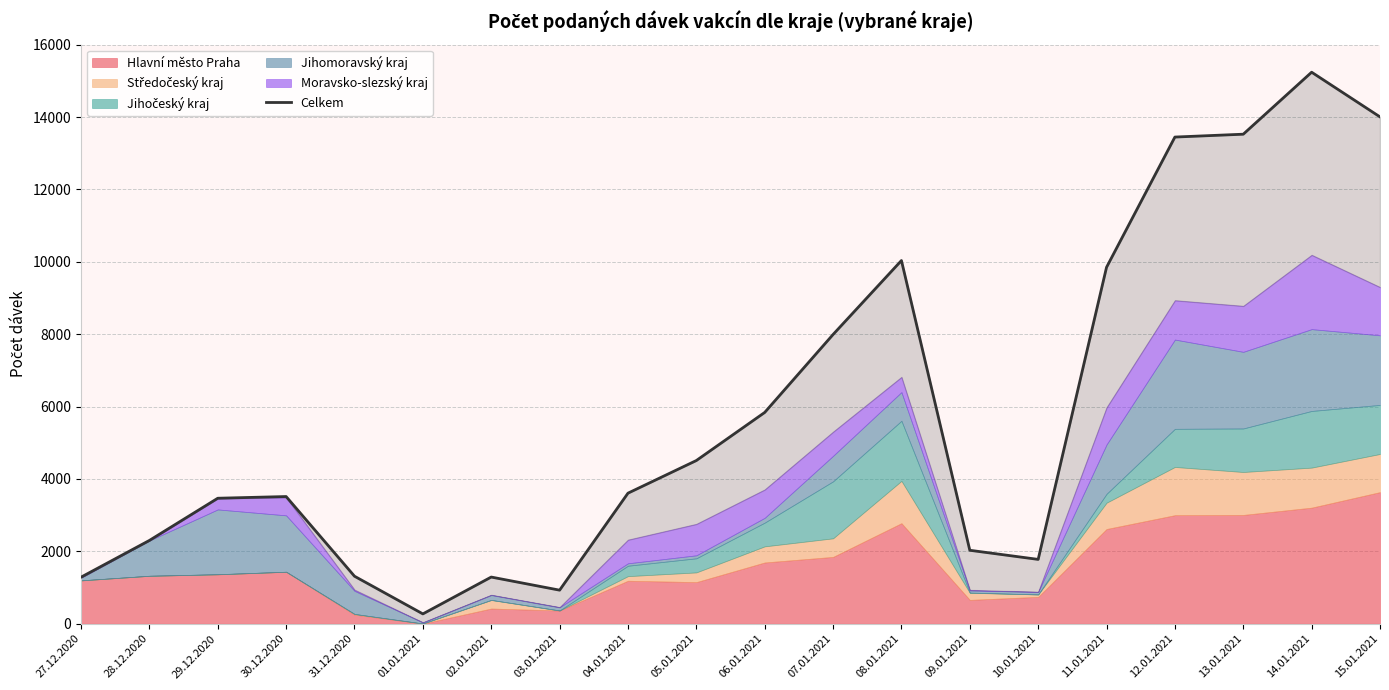

What is the sum of all values?

116224